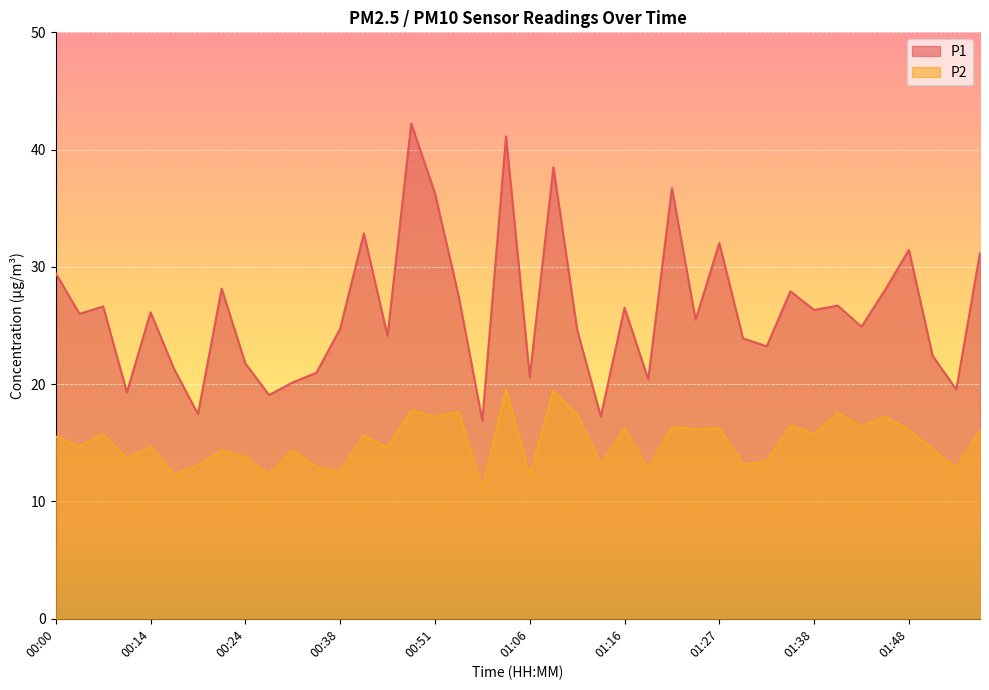

True or false: P1 has more than 2 points higher than both neighbors.

True